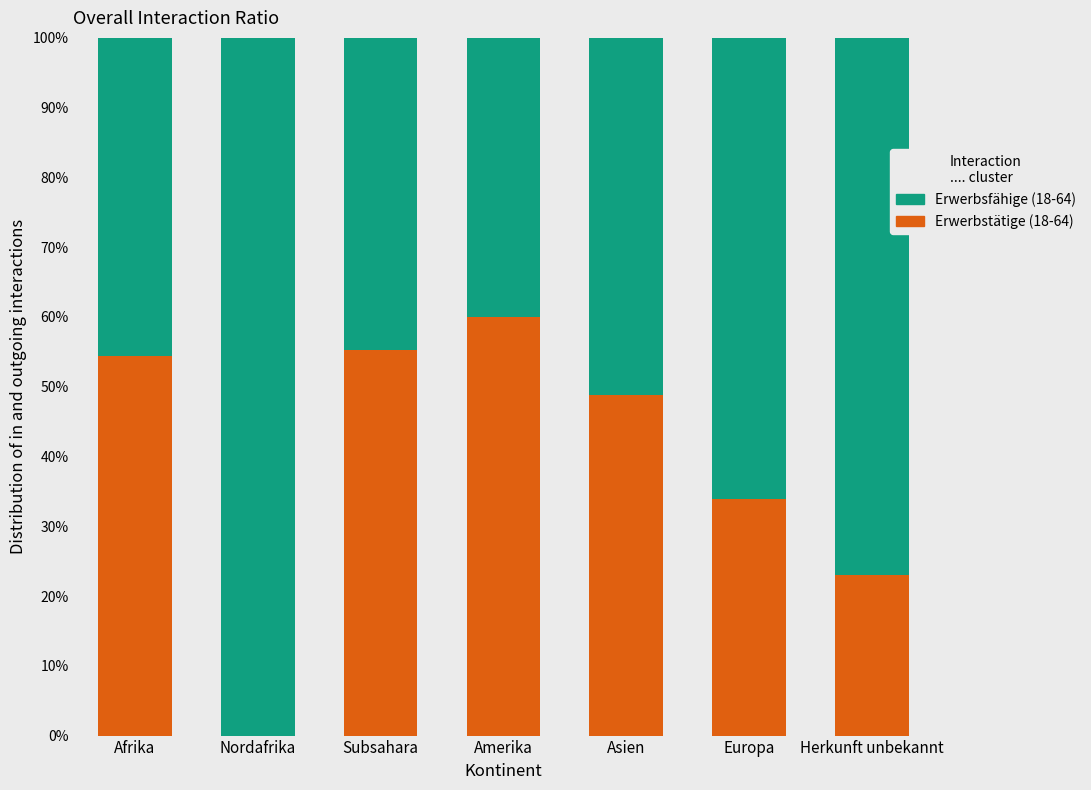

Are the bars grouped side by side (vs. stacked)?

No